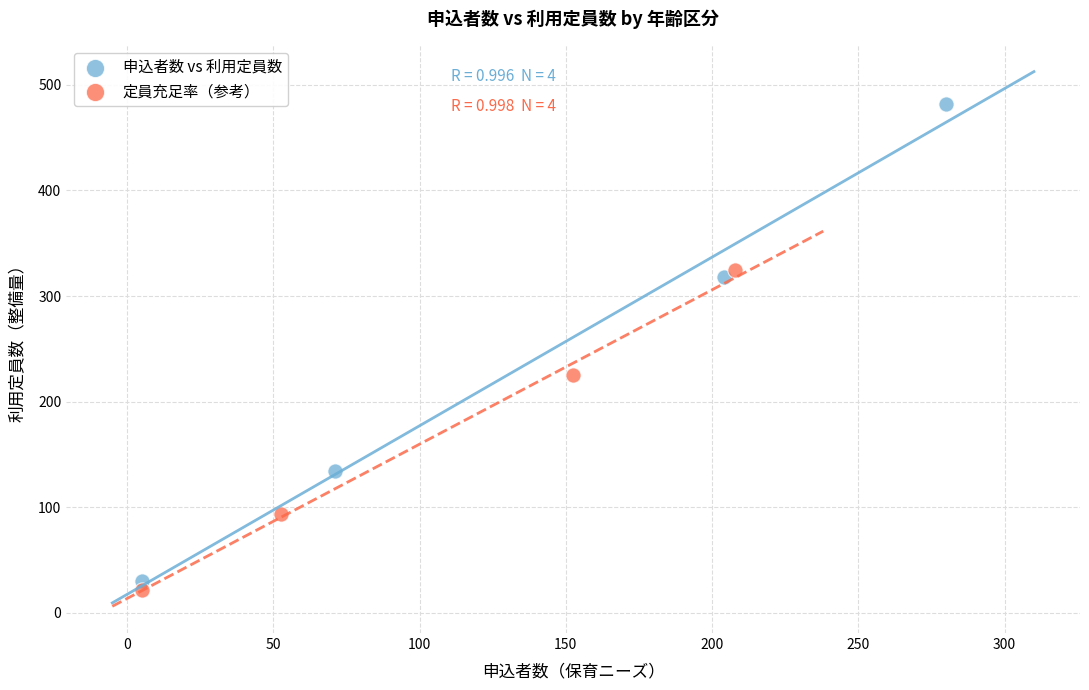

Which series has the largest Y range (max minus min)?

申込者数 vs 利用定員数